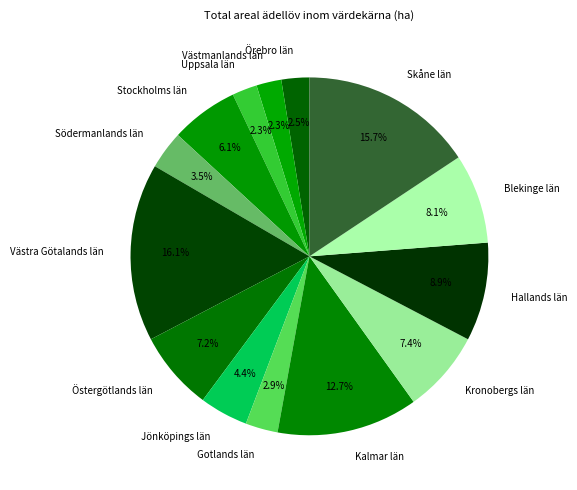

True or false: Hallands län accounts for 21% of the total.

False